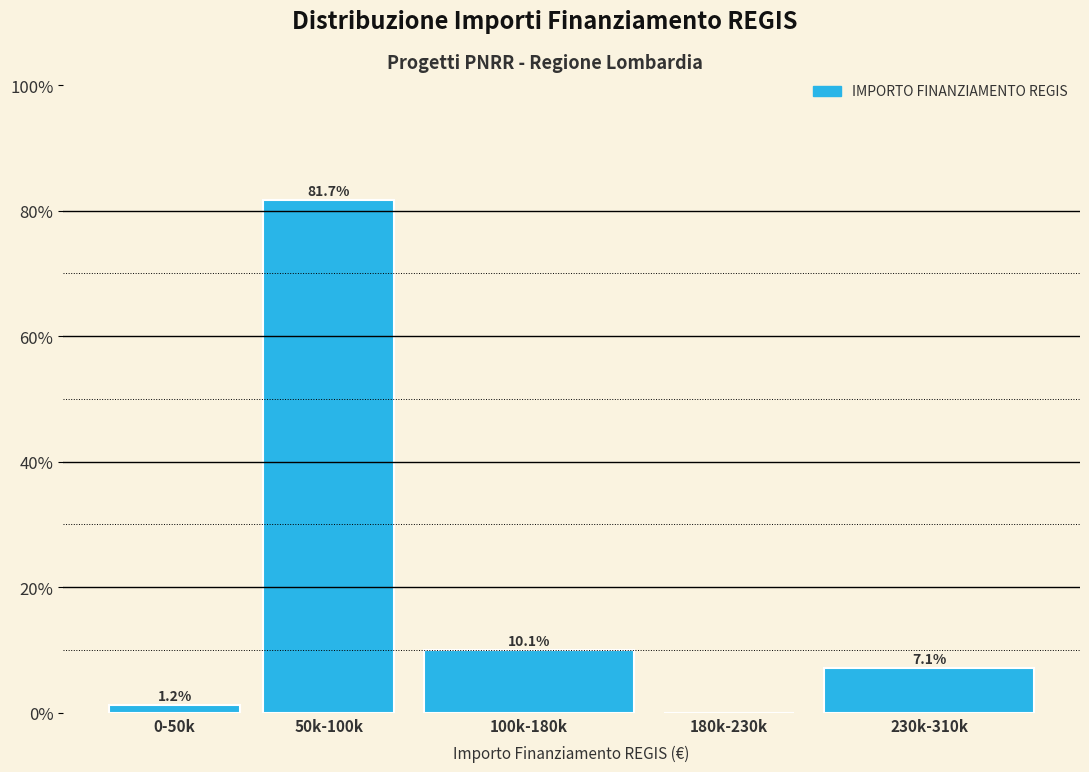

Reading right to left, extract all data points from this chart.

230k-310k=7.1	180k-230k=0.0	100k-180k=10.1	50k-100k=81.7	0-50k=1.2